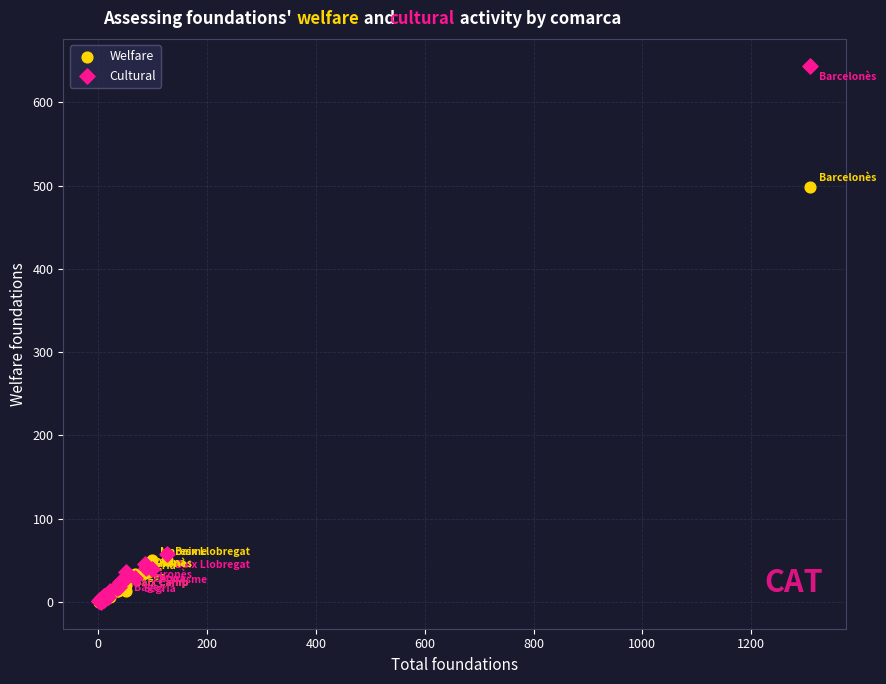

What are all the series names shown in the legend?

Welfare, Cultural